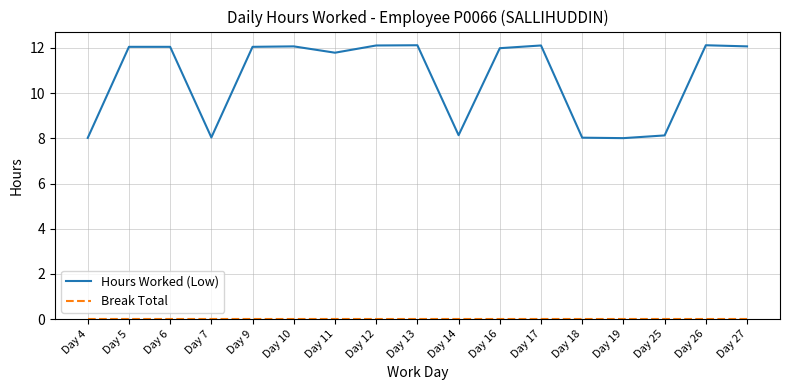

The Hours Worked (Low) series shows 12.0 at Day 16. True or false?

True